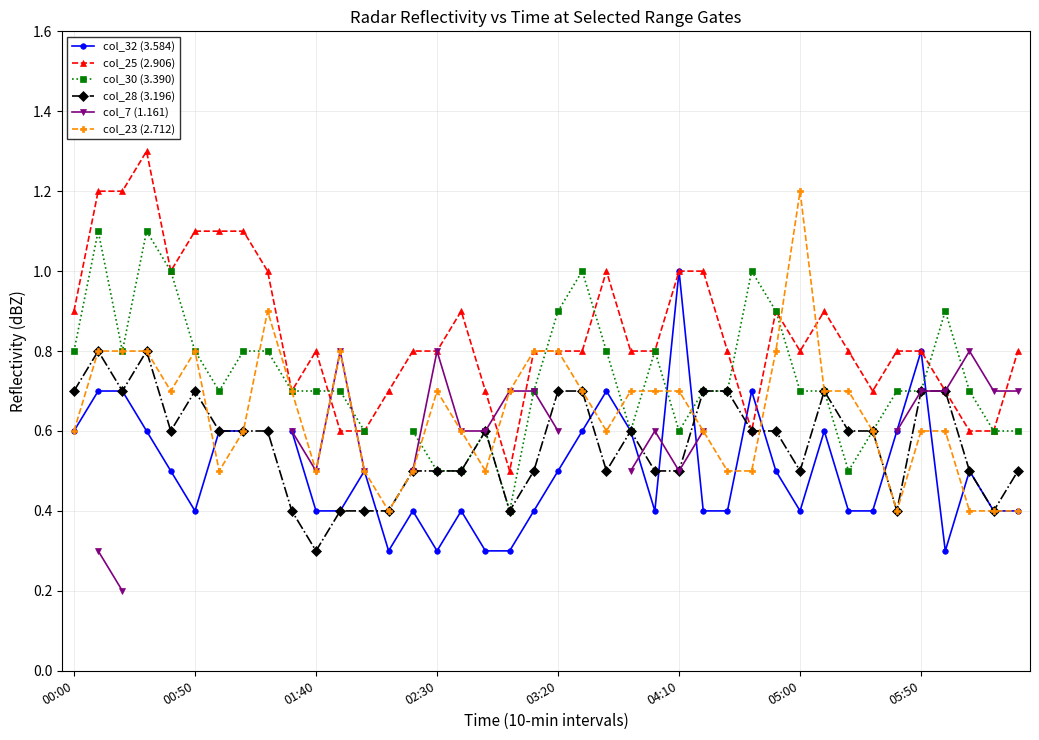

Which series has the largest total across all categories?

col_25 (2.906)